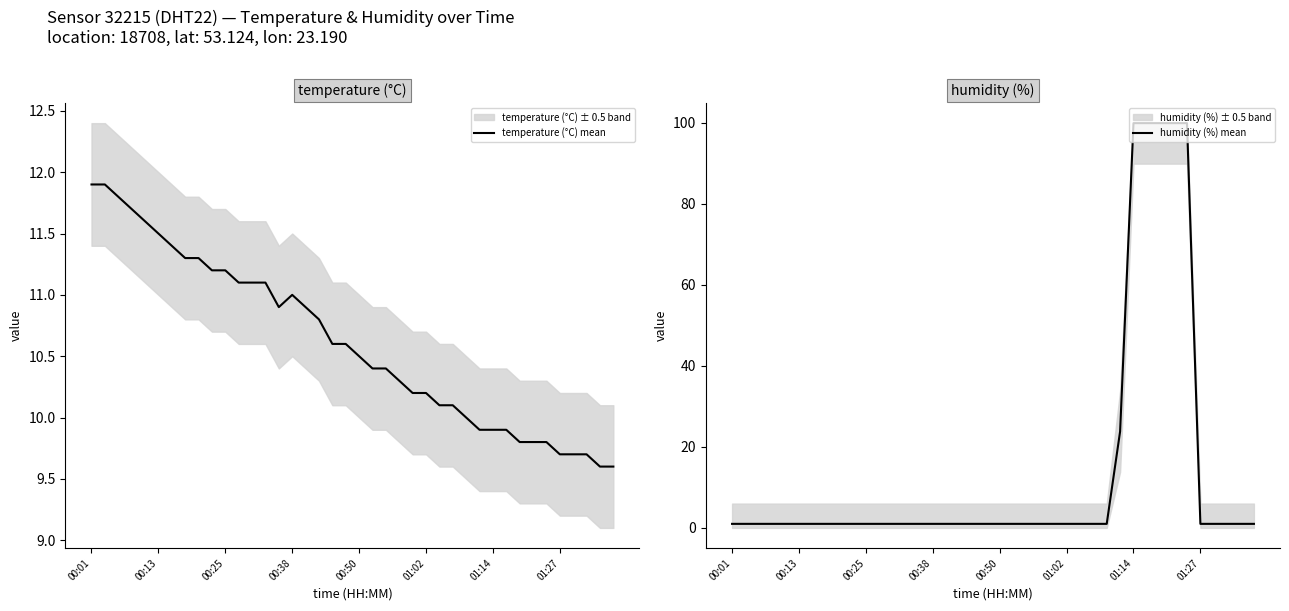

After their last crossing, which series has the higher values: temperature (°C) mean or humidity (%) mean?

temperature (°C) mean